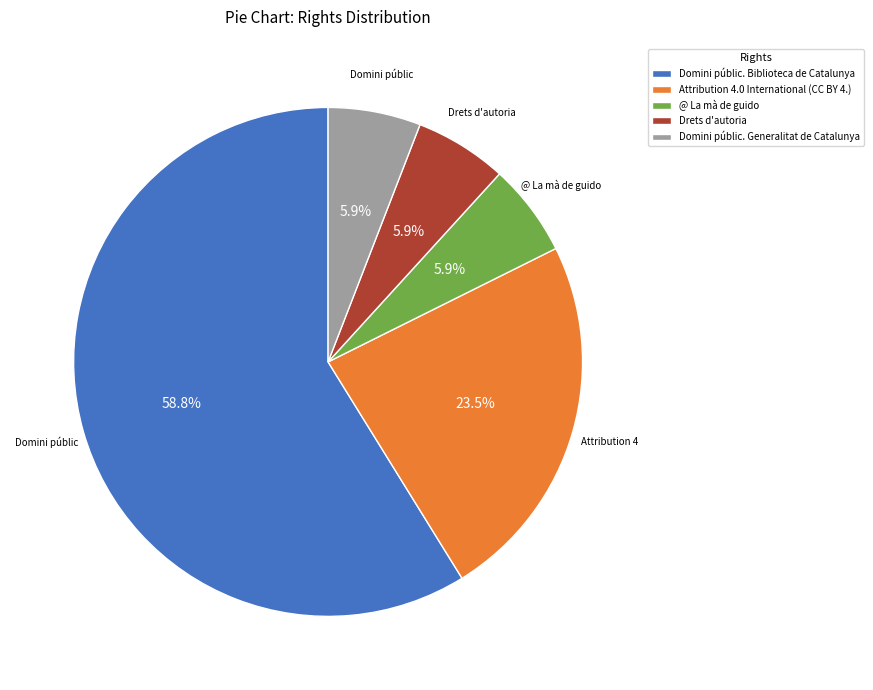

Between Domini públic. Generalitat de Catalunya and Domini públic. Biblioteca de Catalunya, which is larger?

Domini públic. Biblioteca de Catalunya